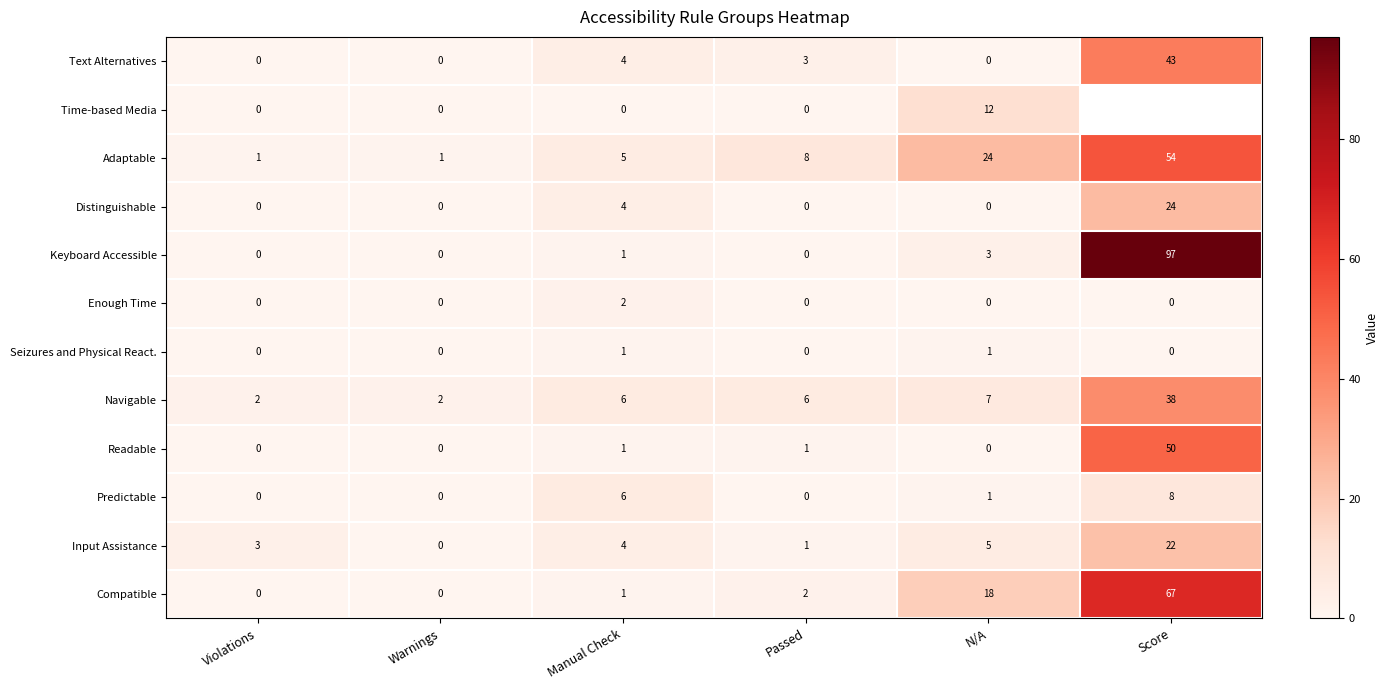

Is it true that Text Alternatives equals -29.5 at Warnings?

False